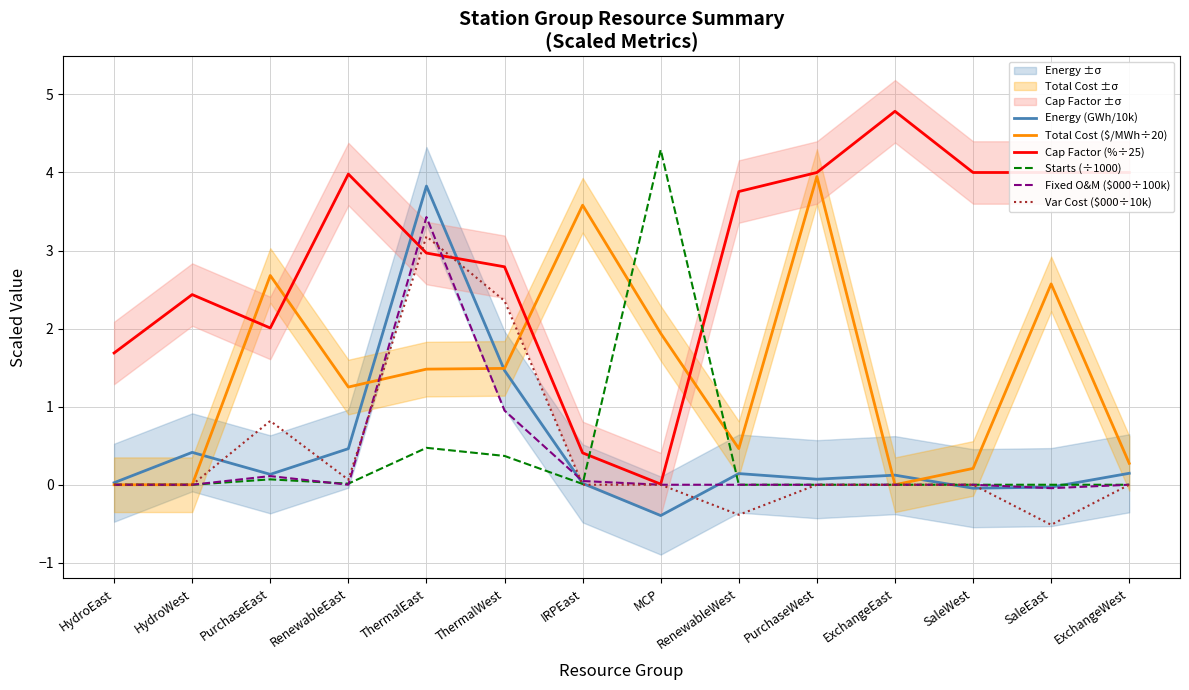

At how many categories does at least one series exceed 0?

14